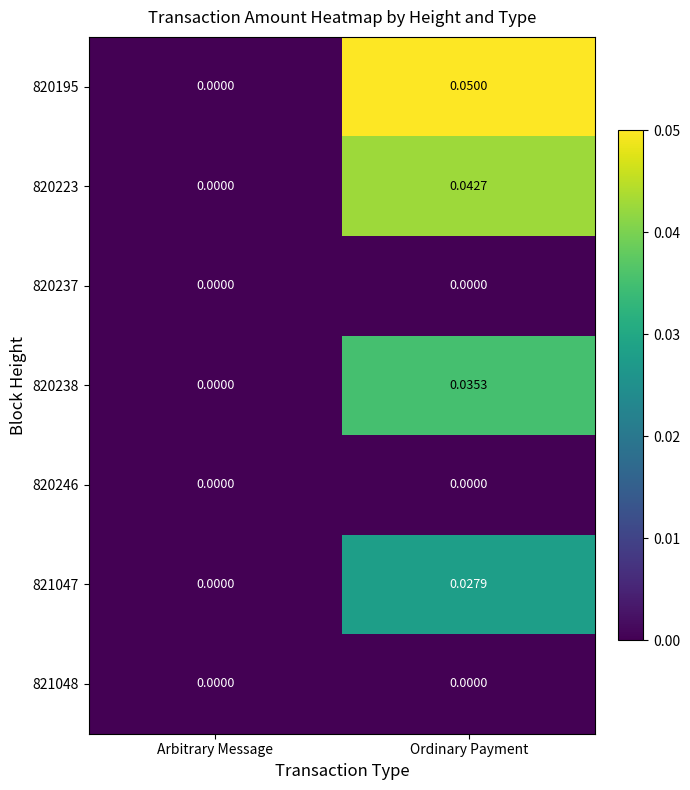

How many positive values does the 820195 series have?

1